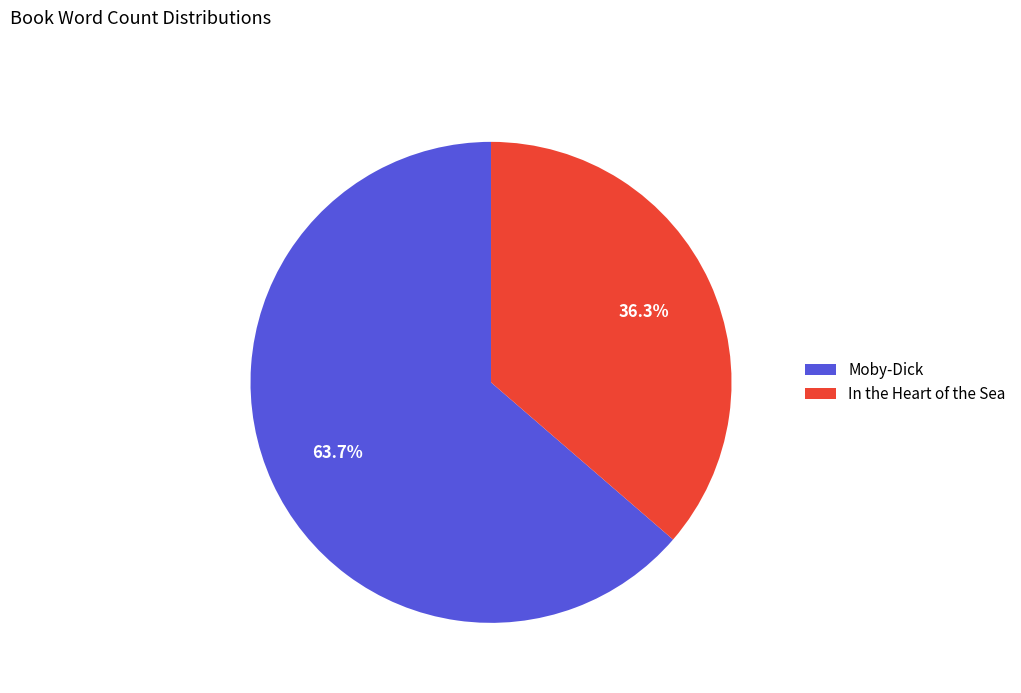

What percentage do Moby-Dick and In the Heart of the Sea together represent?

100.0%